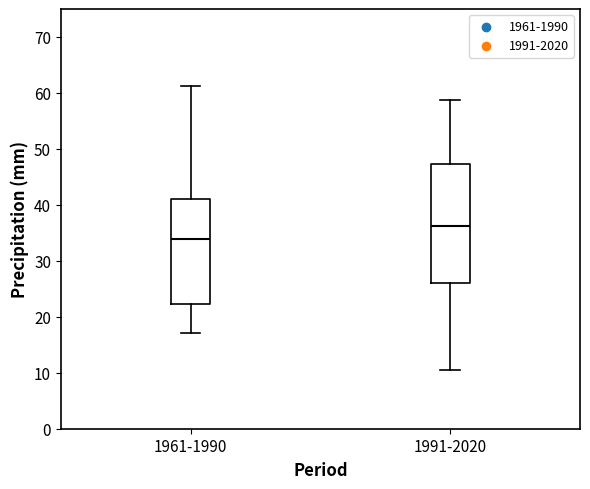

Comparing the boxes themselves (not the whiskers), which one is the tallest?

1991-2020